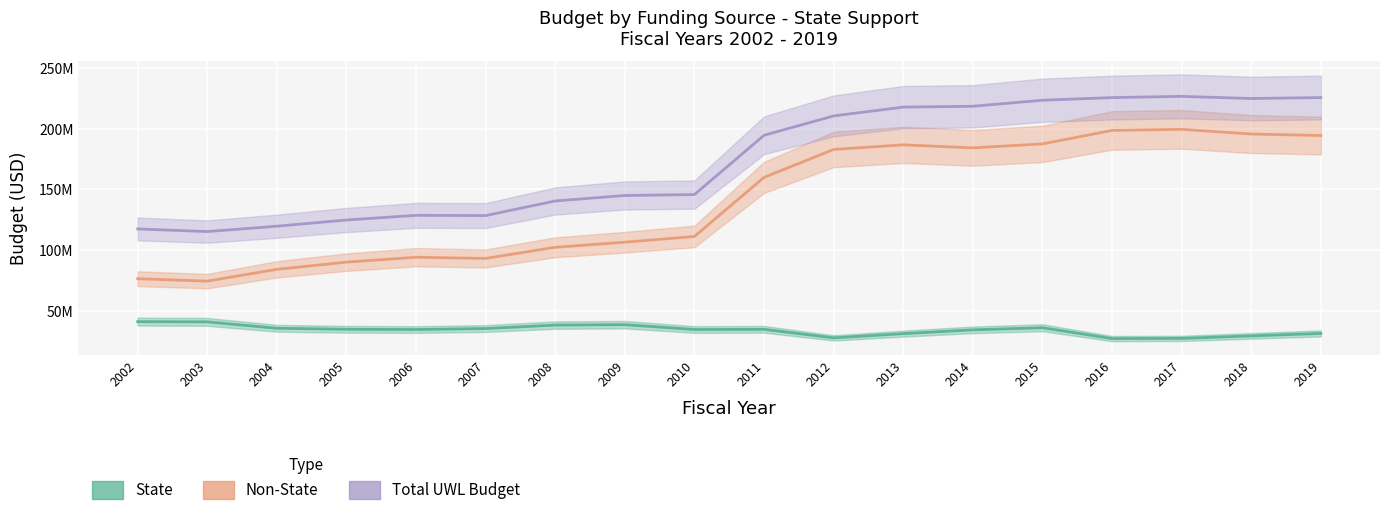

Is the value of State at 2016 greater than the value of Non-State at 2011?

No